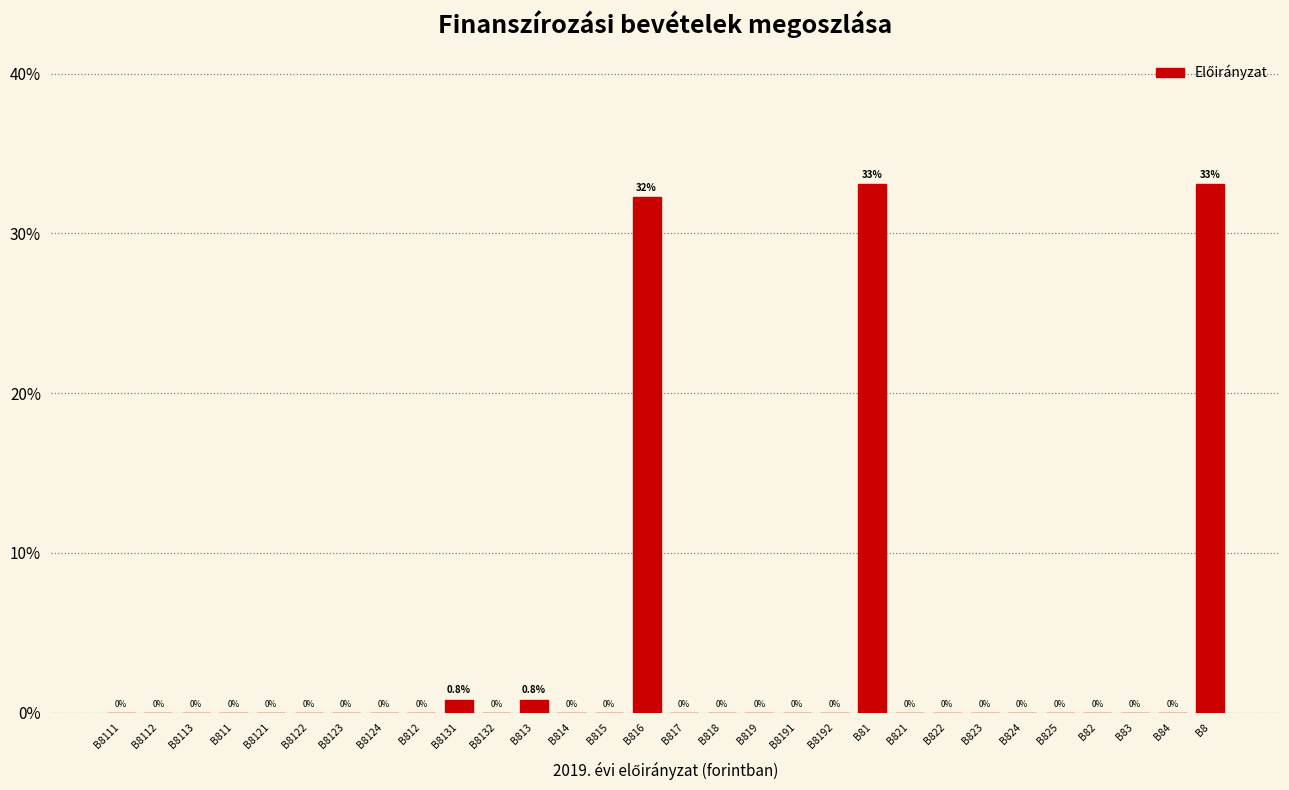

Reading left to right, transcribe all the data shown in this chart.

B8111=0.0	B8112=0.0	B8113=0.0	B811=0.0	B8121=0.0	B8122=0.0	B8123=0.0	B8124=0.0	B812=0.0	B8131=0.8	B8132=0.0	B813=0.8	B814=0.0	B815=0.0	B816=32.2	B817=0.0	B818=0.0	B819=0.0	B8191=0.0	B8192=0.0	B81=33.1	B821=0.0	B822=0.0	B823=0.0	B824=0.0	B825=0.0	B82=0.0	B83=0.0	B84=0.0	B8=33.1